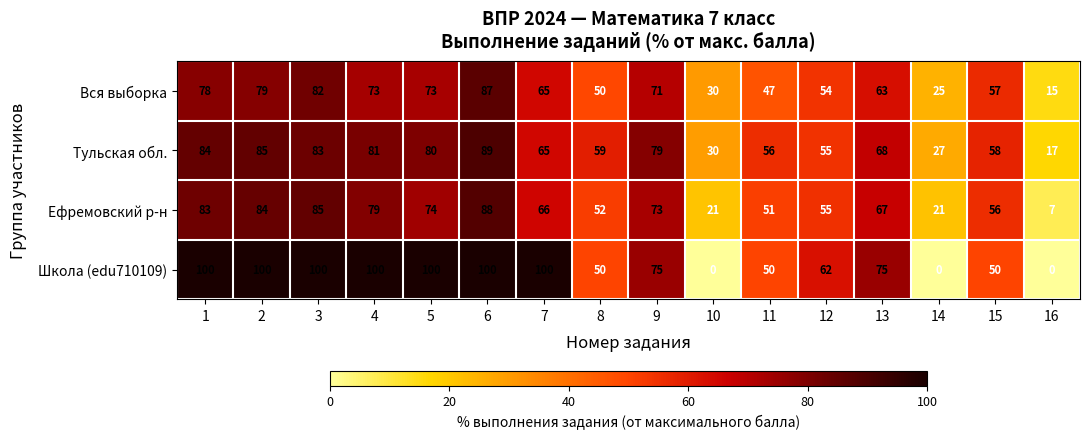

What is the difference between the second highest and minimum values in the Тульская обл. series?

68